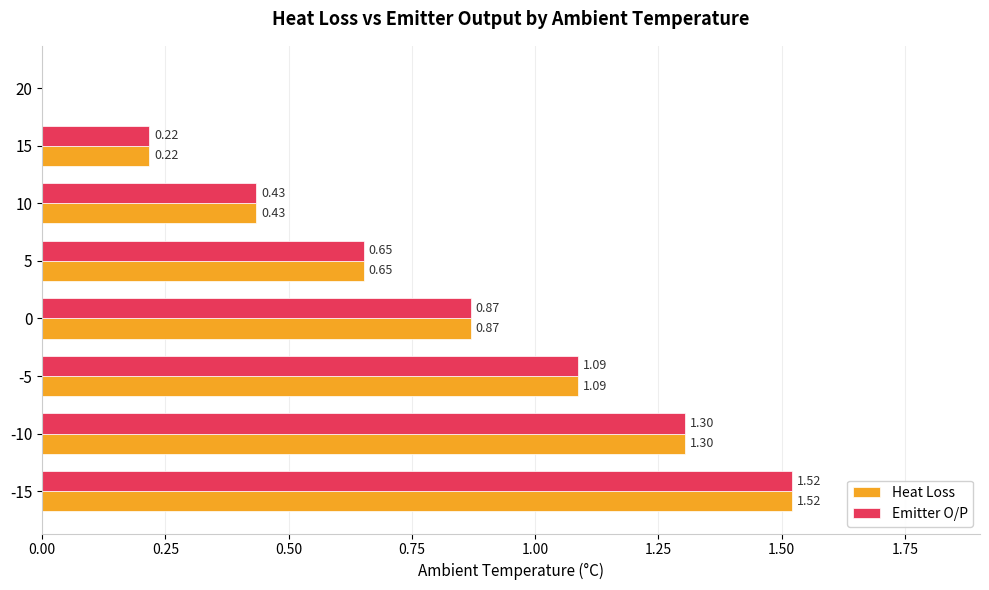

What is the sum of all Emitter O/P values?

6.1